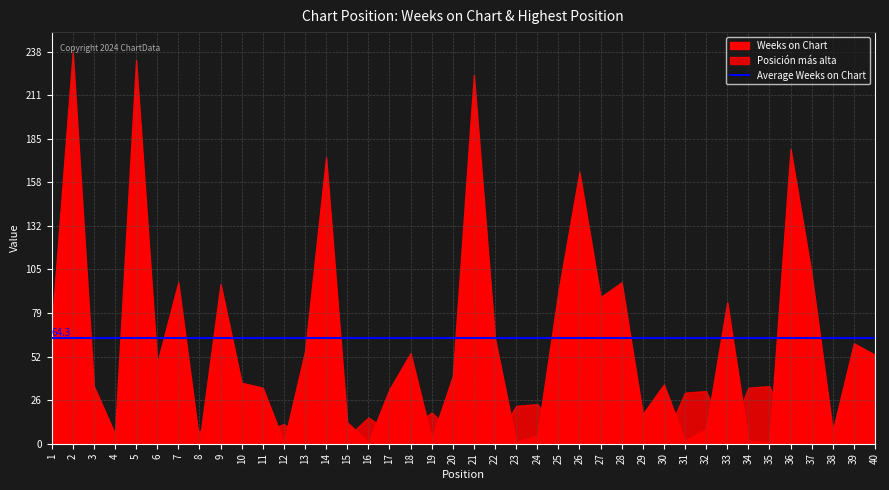

At which label does Posición más alta reach its peak?

35